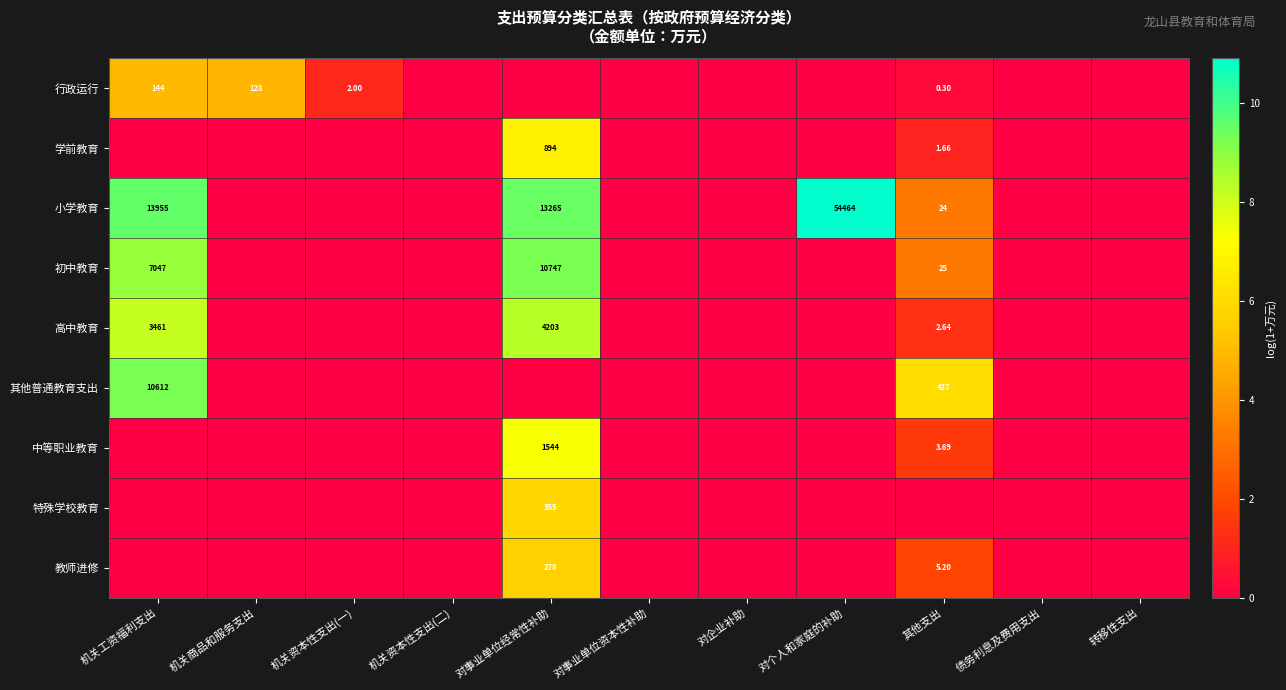

Which series has the largest total across all categories?

小学教育